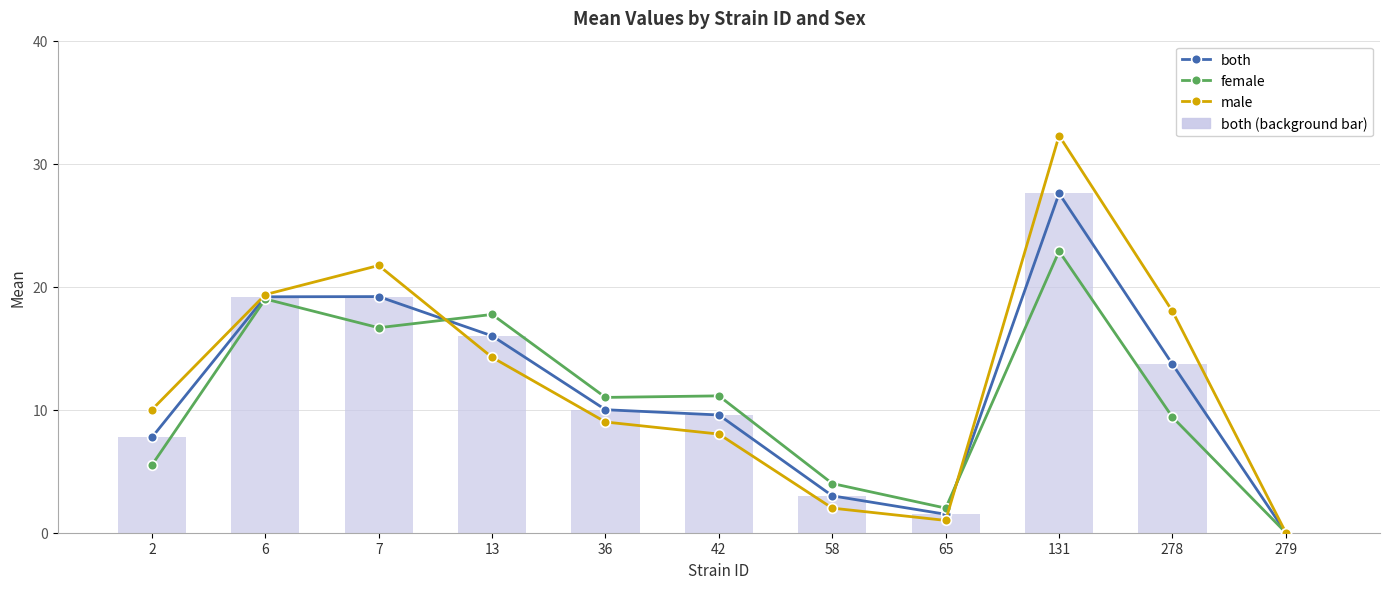

The value of both at 36 is 10.0. True or false?

True